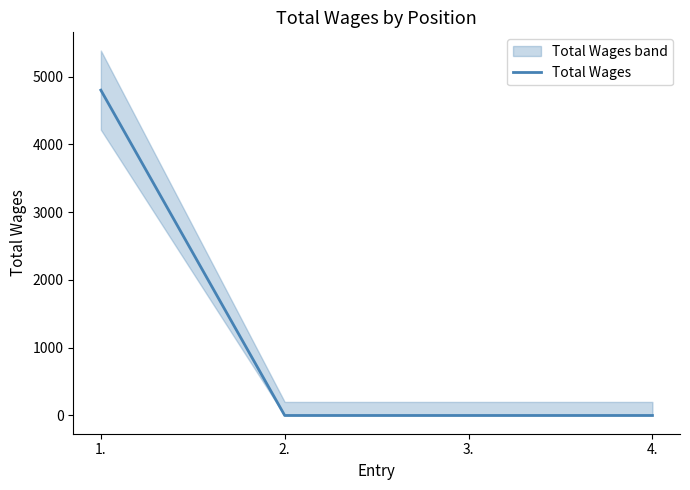

Which has a higher value, 2. or 1.?

1.